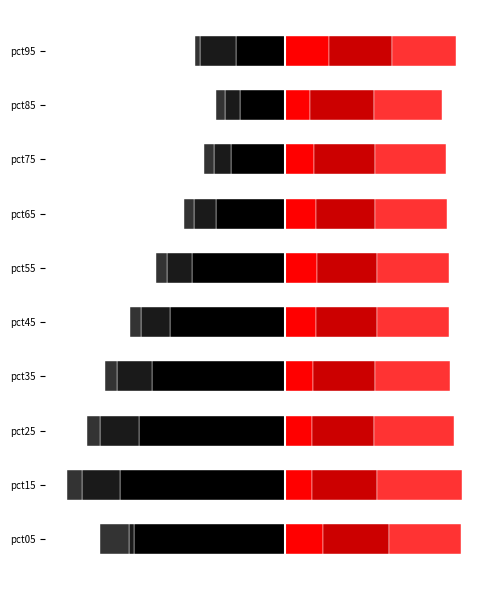

Between pct85 and pct05, which is larger?

pct85